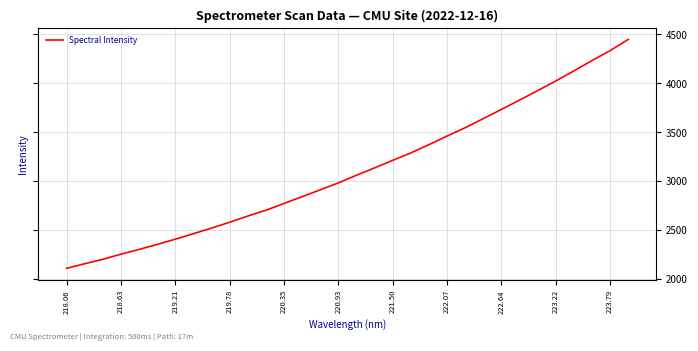

What is the minimum value shown in the chart?

2106.1